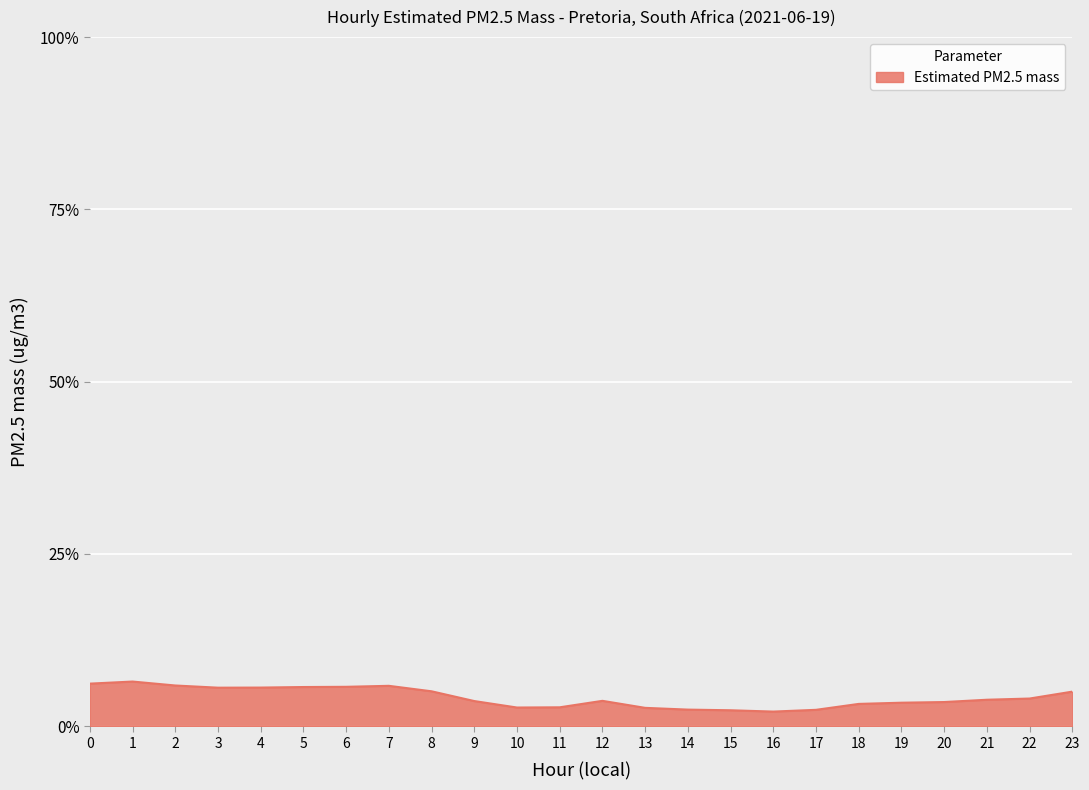

What is the difference between the values at 15 and 8?

2.8